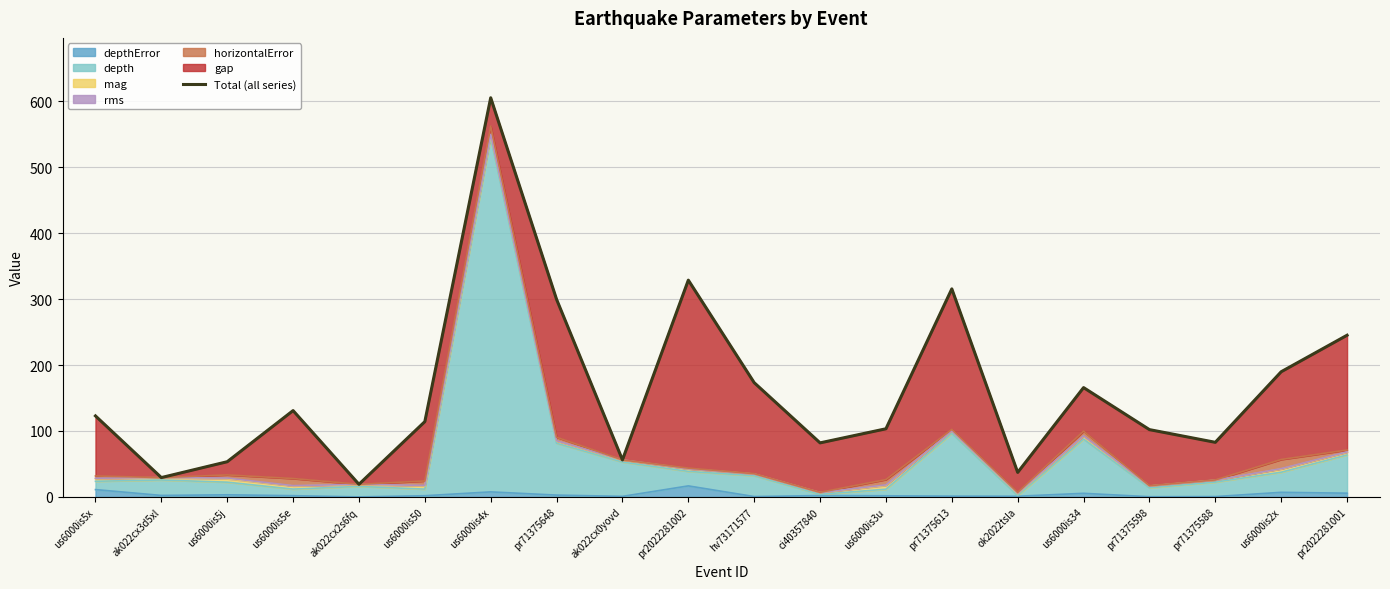

What is the label of the 16th point from the left?

us6000is34